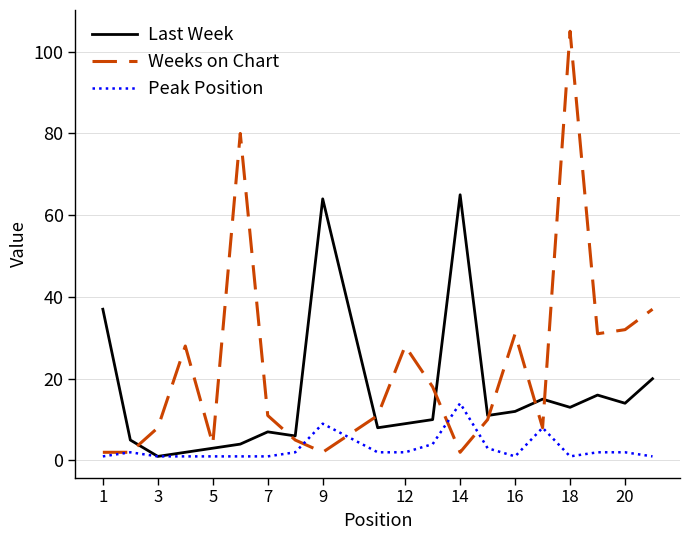

Which series has the largest range (max minus min)?

Weeks on Chart